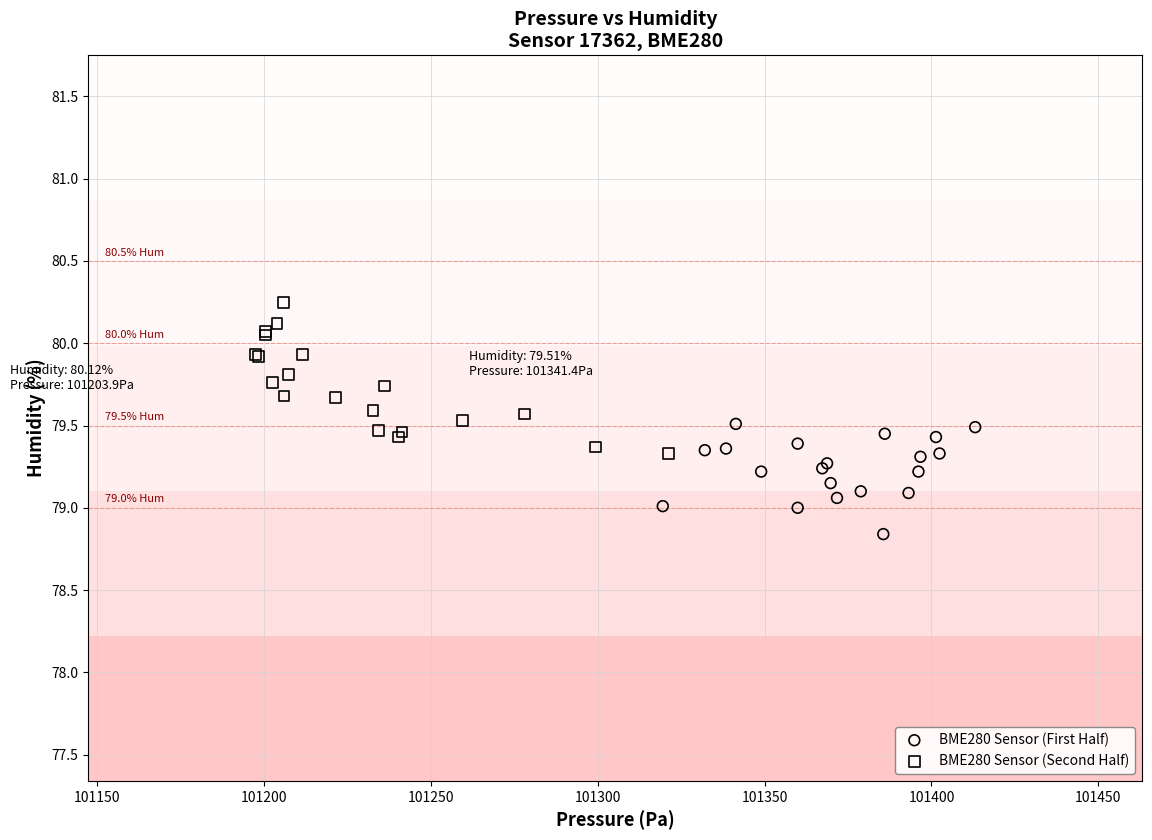

What are all the series names shown in the legend?

BME280 Sensor (First Half), BME280 Sensor (Second Half)